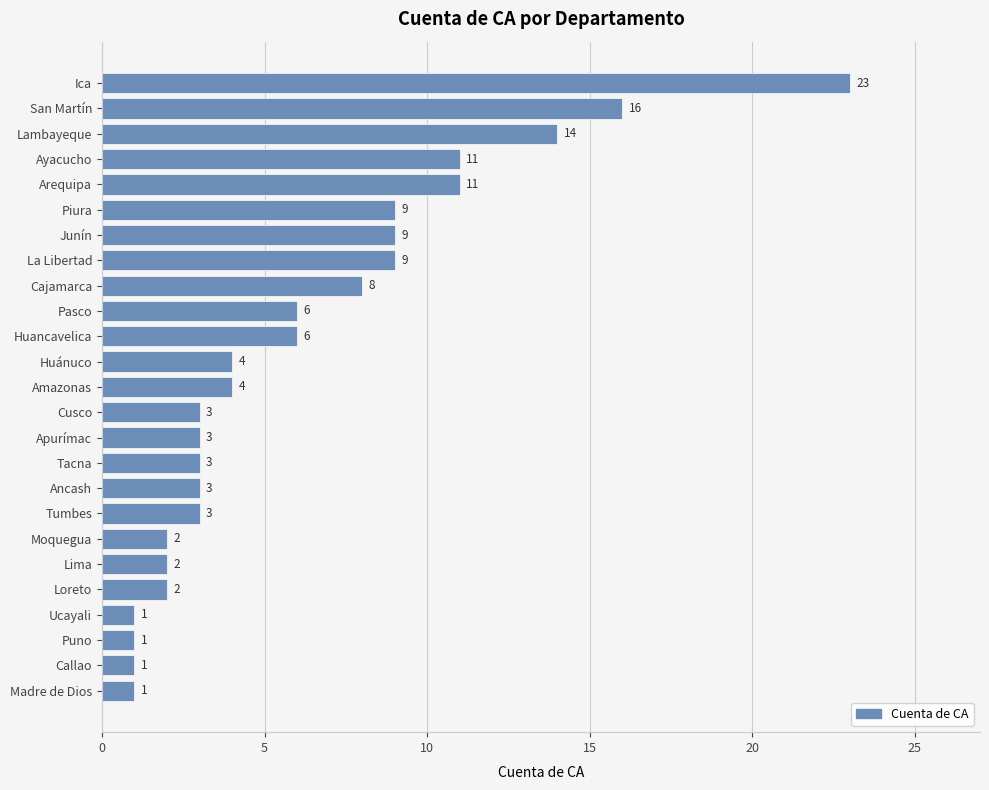

What is the difference between the maximum and minimum values?

22